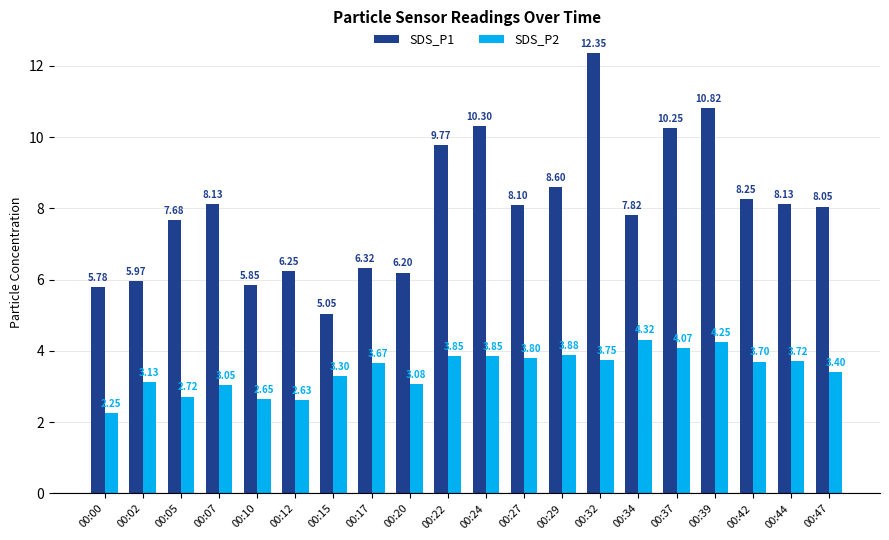

The value of SDS_P1 at 00:20 is 6.2. True or false?

True